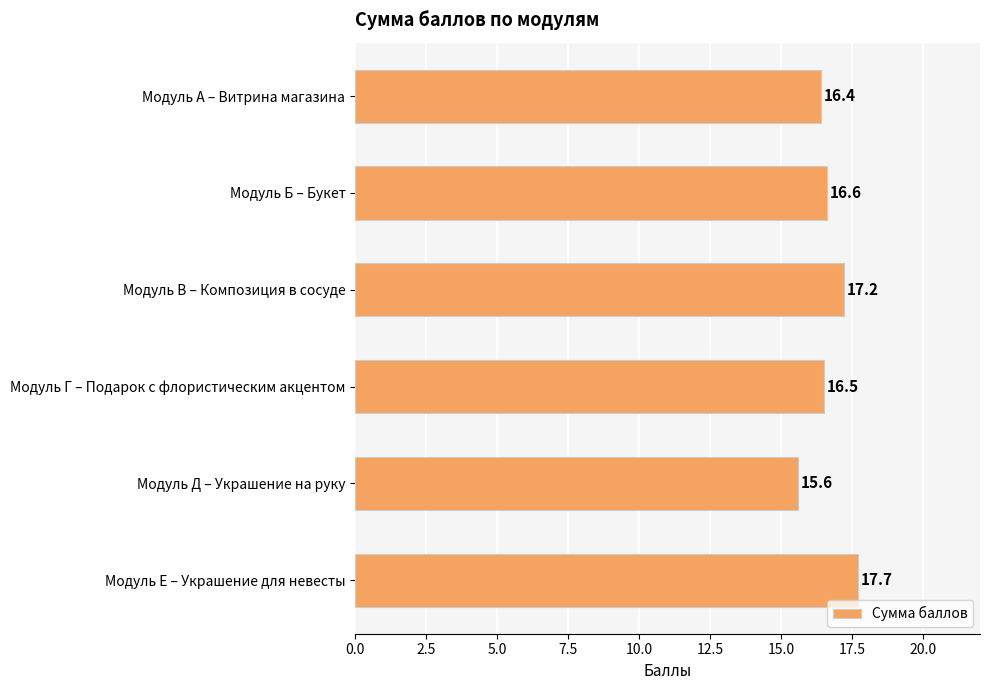

Rank the categories by value from lowest to highest.

Модуль Д – Украшение на руку, Модуль А – Витрина магазина, Модуль Г – Подарок с флористическим акцентом, Модуль Б – Букет, Модуль В – Композиция в сосуде, Модуль Е – Украшение для невесты